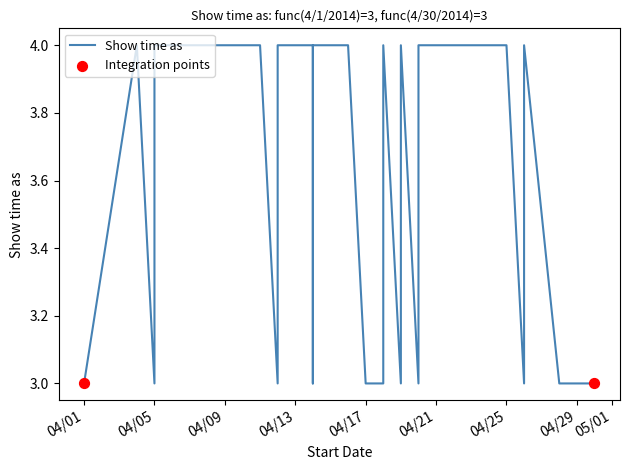

Which has a higher value, 4/14/2014 or 4/26/2014?

4/14/2014